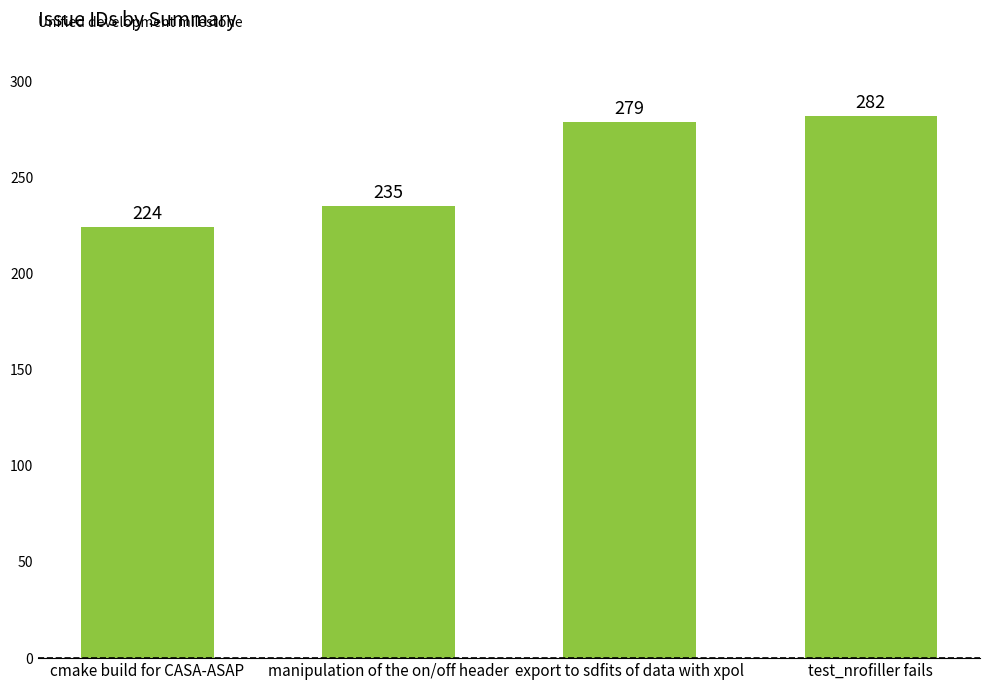

Does the chart contain stacked bars?

No